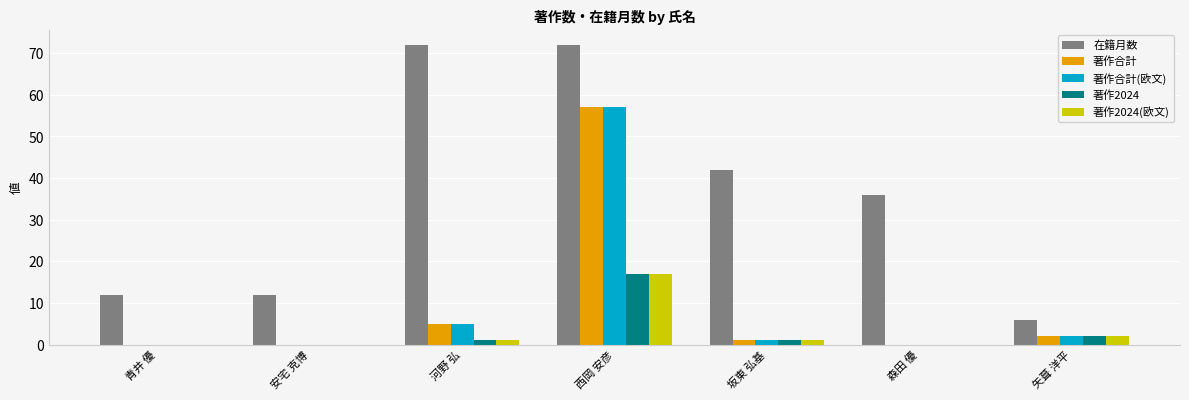

Is it true that 著作2024 equals 0 at 安宅 克博?

True